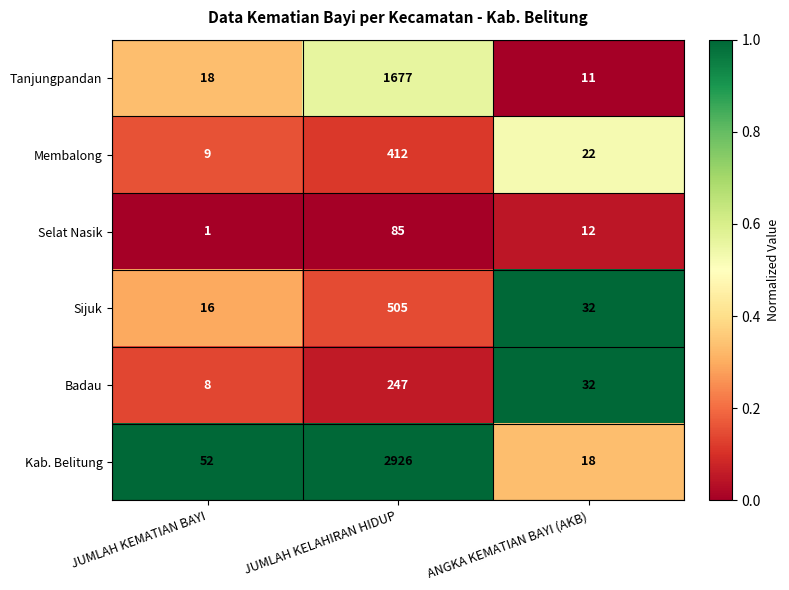

Which category has the lowest value across all series?

JUMLAH KEMATIAN BAYI